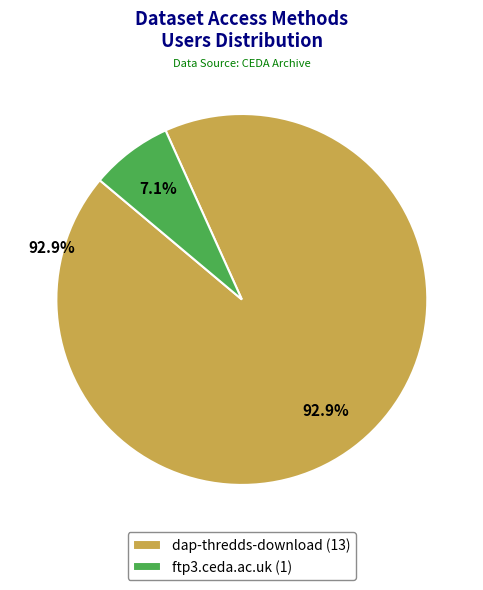

What is the largest slice in the pie chart?

dap-thredds-download